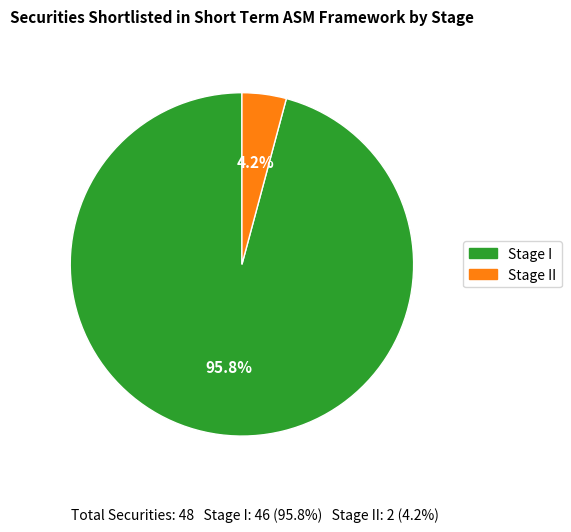

To the nearest percent, what percentage of the pie is Stage II?

4%